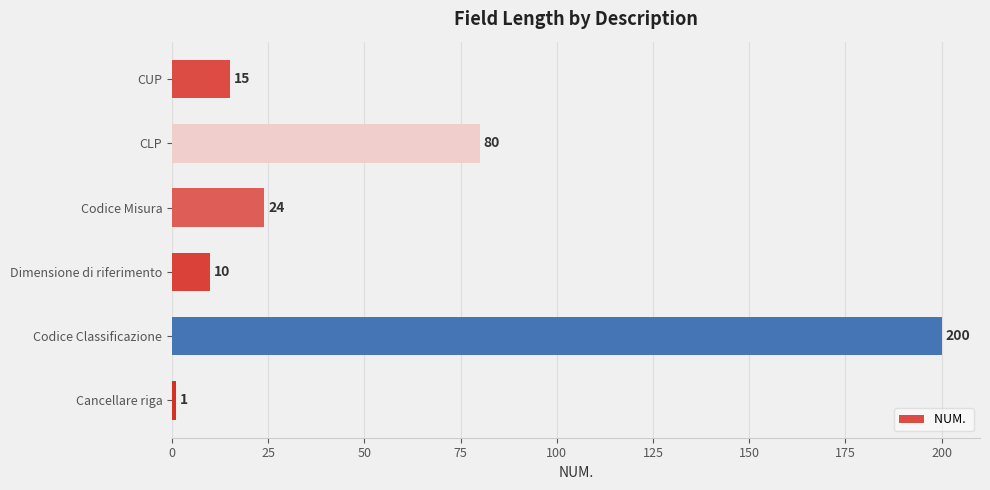

Reading top to bottom, transcribe all the data shown in this chart.

15	80	24	10	200	1